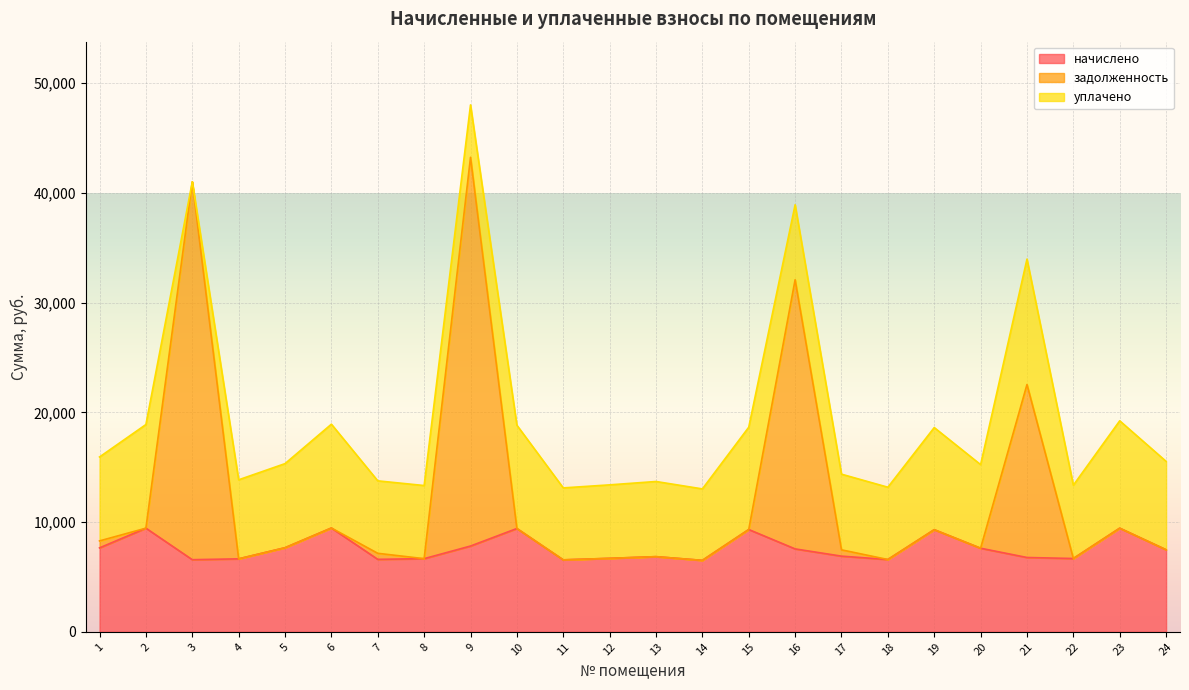

Which series has the largest range (max minus min)?

задолженность